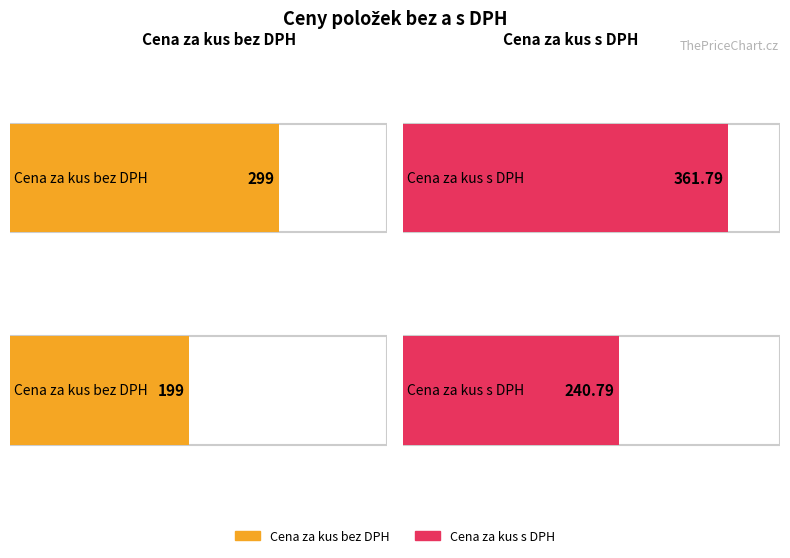

The Cena za kus s DPH series shows 240.8 at 441869. True or false?

True